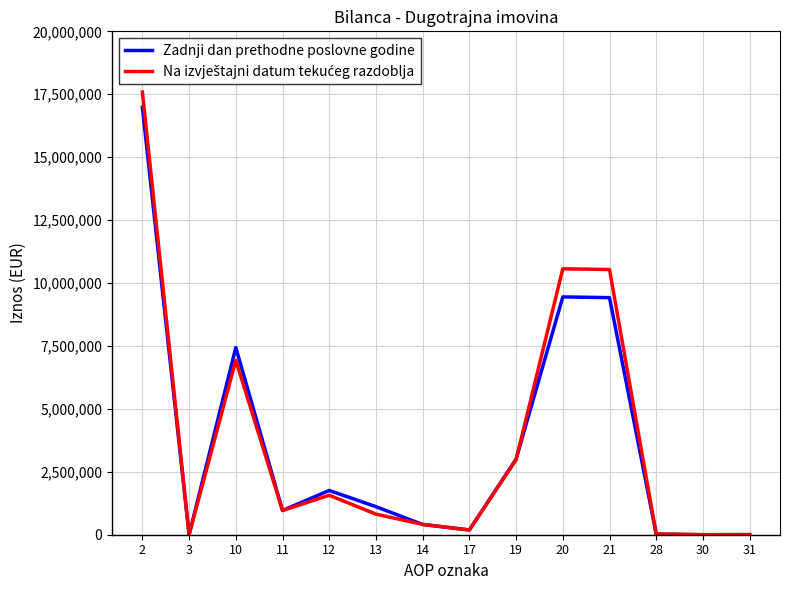

Between 3 and 10, which series saw the biggest shift?

Zadnji dan prethodne poslovne godine